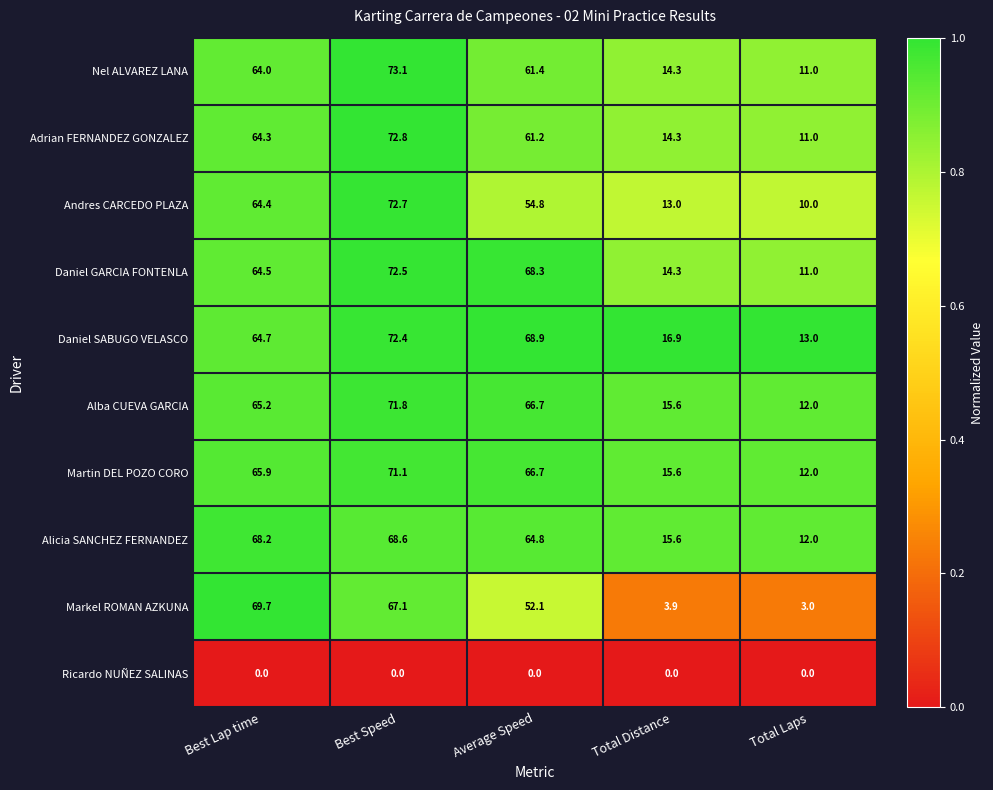

Rank the series at Best Speed from lowest to highest value.

Ricardo NUÑEZ SALINAS, Markel ROMAN AZKUNA, Alicia SANCHEZ FERNANDEZ, Martin DEL POZO CORO, Alba CUEVA GARCIA, Daniel SABUGO VELASCO, Daniel GARCIA FONTENLA, Andres CARCEDO PLAZA, Adrian FERNANDEZ GONZALEZ, Nel ALVAREZ LANA